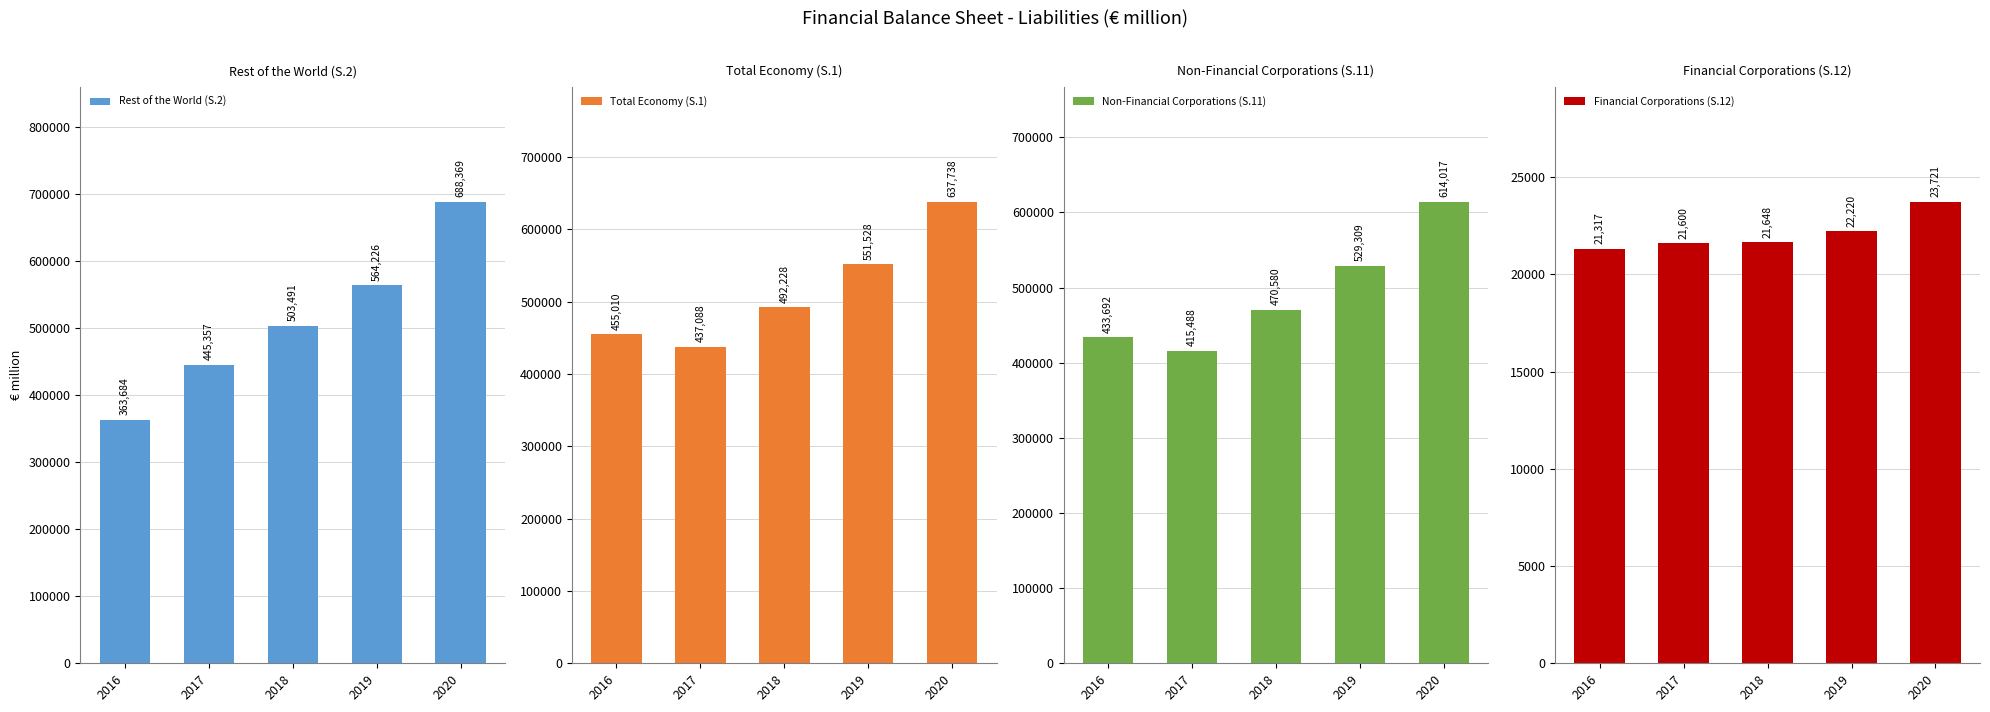

Is the value of Rest of the World (S.2) at 2018 greater than the value of Financial Corporations (S.12) at 2017?

Yes